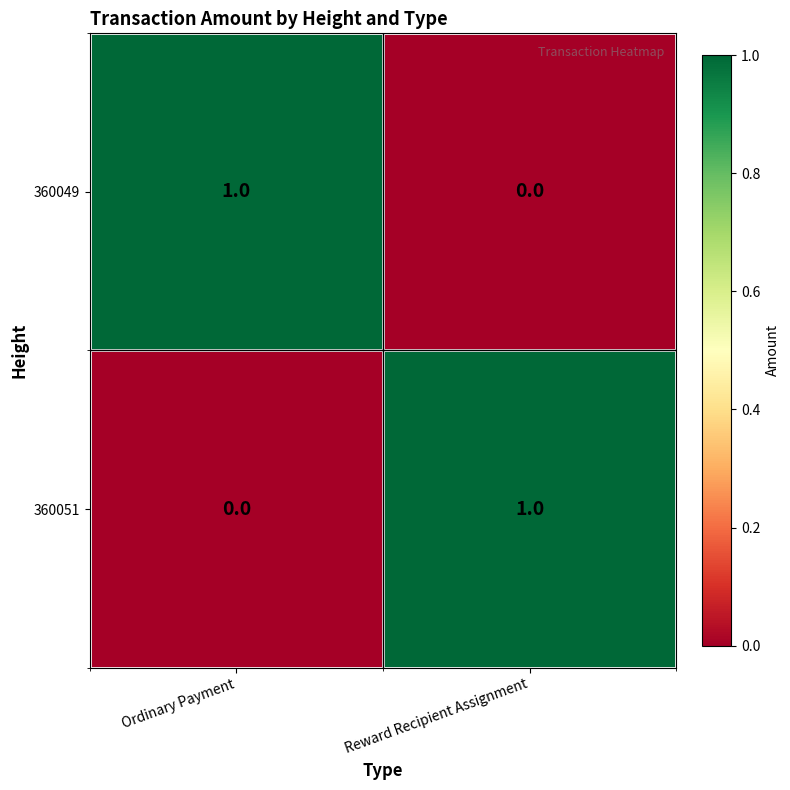

How many distinct data groups are displayed?

2